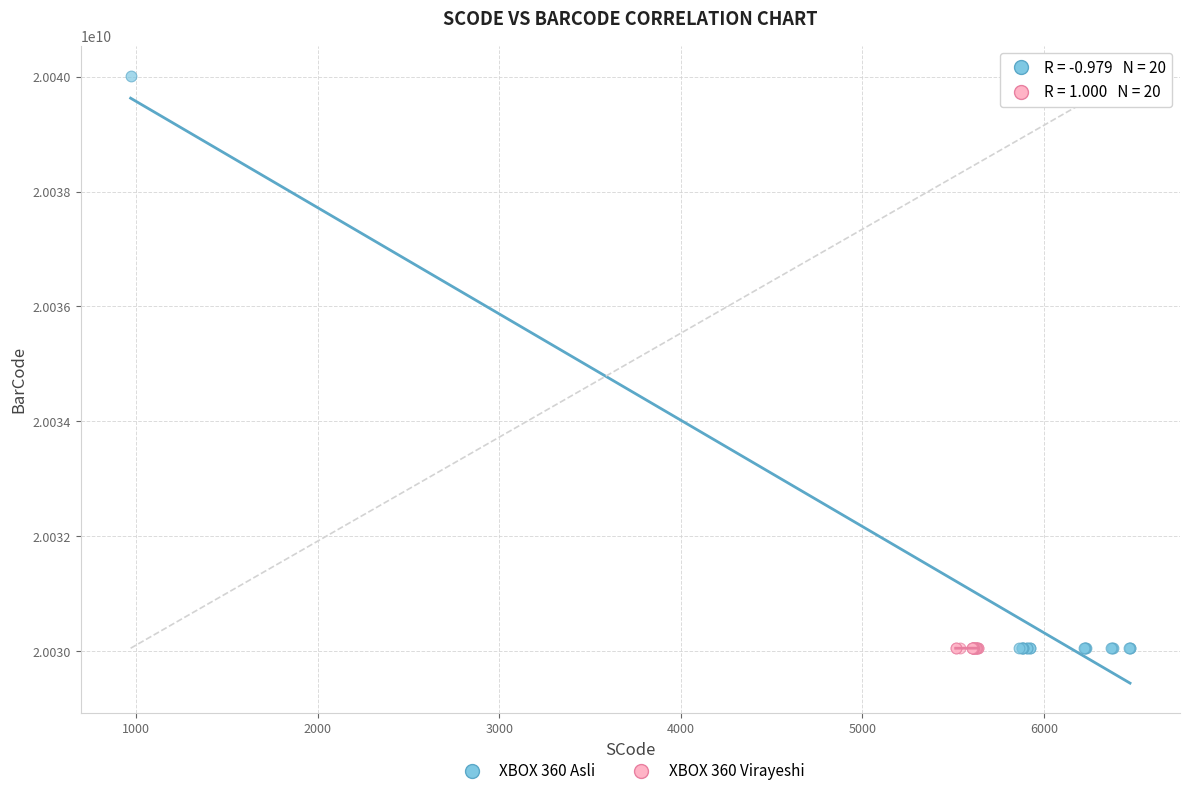

Which series has the largest Y range (max minus min)?

XBOX 360 Asli